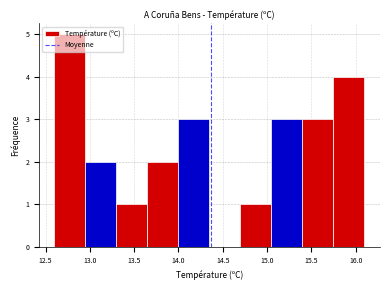

Reading left to right, list every bar in this chart as the range it spans on the x-axis followed by its height. The values are not printed on the chart, so give them approximately, as read against the axis.

12.60 to 12.95: 5
12.95 to 13.30: 2
13.30 to 13.65: 1
13.65 to 14.00: 2
14.00 to 14.35: 3
14.35 to 14.70: 0
14.70 to 15.05: 1
15.05 to 15.40: 3
15.40 to 15.75: 3
15.75 to 16.10: 4